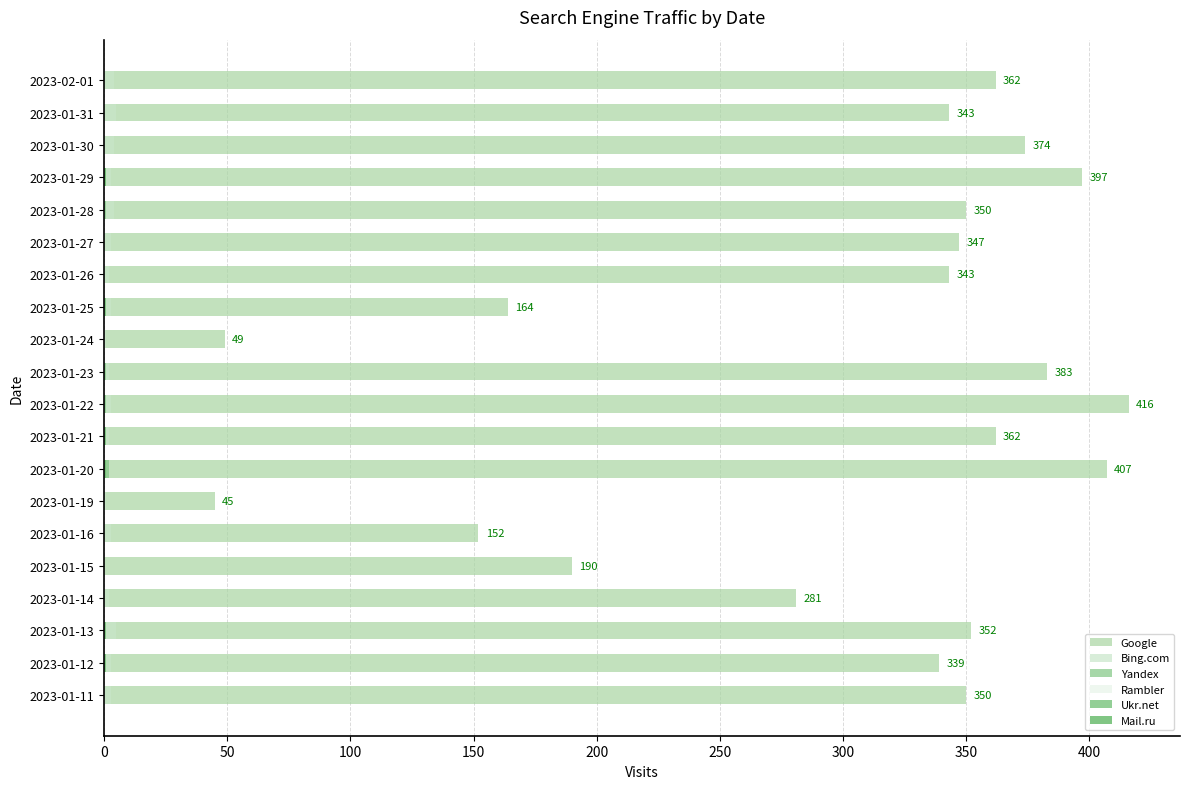

What is the difference between the maximum and second lowest values in the Ukr.net series?

1.0